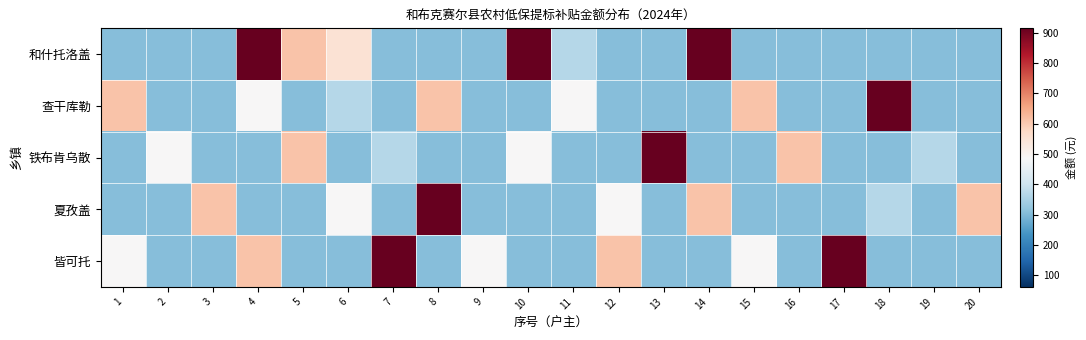

How many distinct data groups are displayed?

5